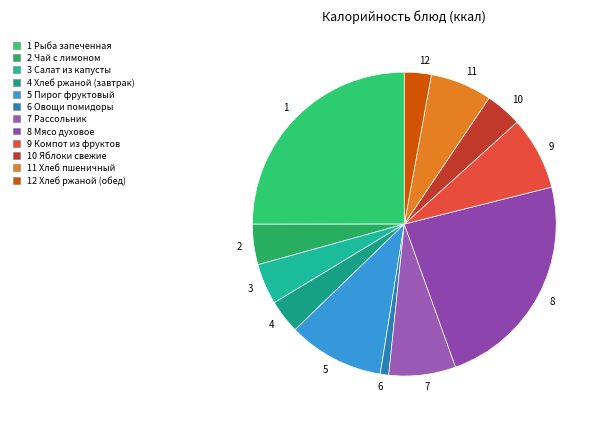

What is the largest slice in the pie chart?

1 Рыба запеченная